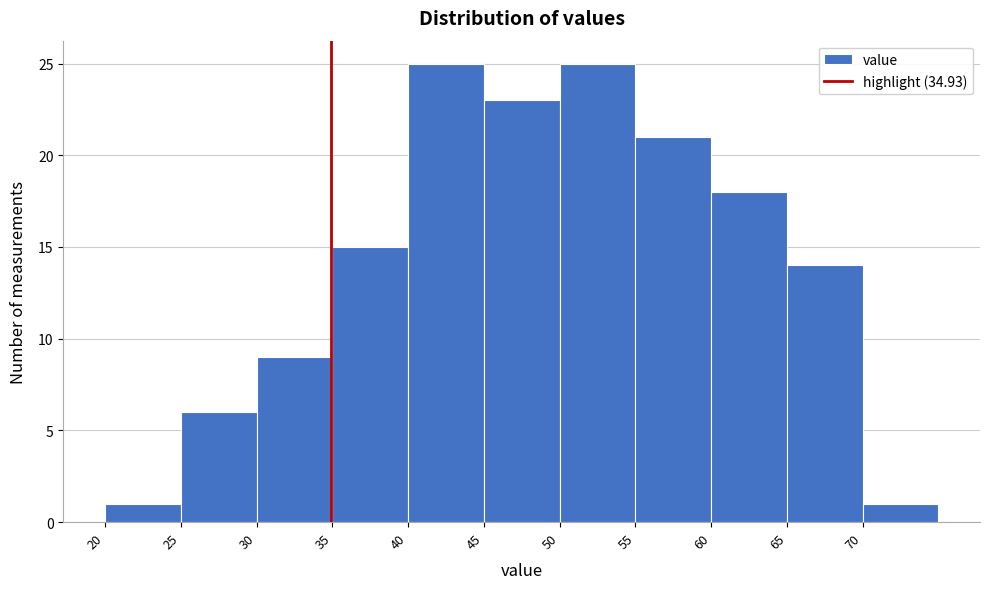

How tall is the bar that spans 40 to 45 on the x-axis? The values are not printed on the chart, so give them approximately, as read against the axis.

25